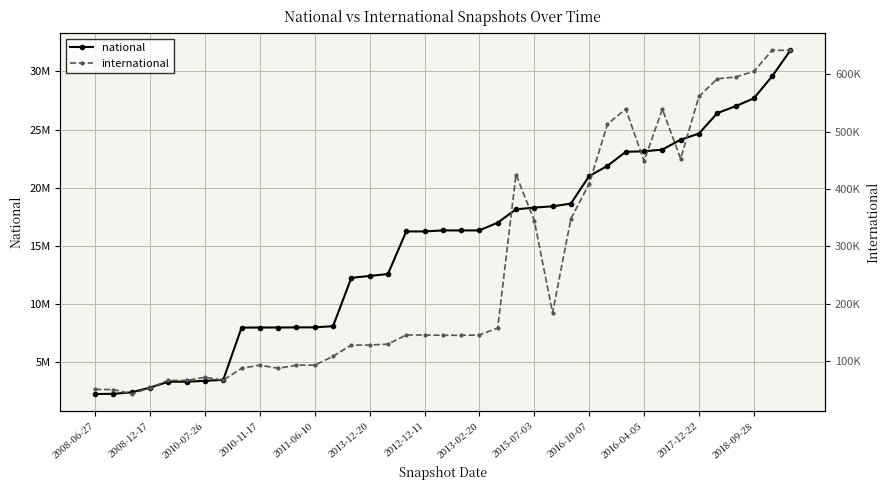

True or false: national and international cross at least once.

False